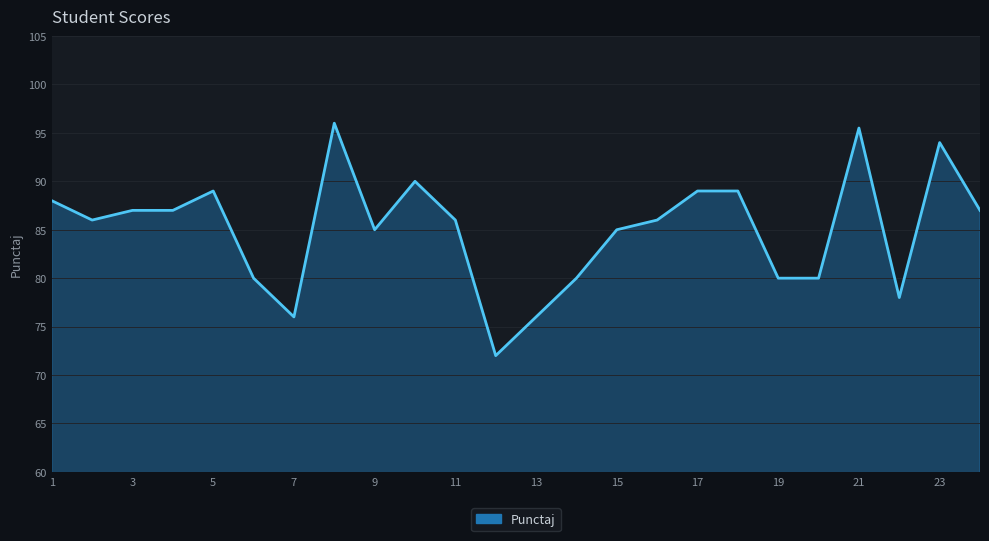

What is the difference between the maximum and minimum values?

24.0